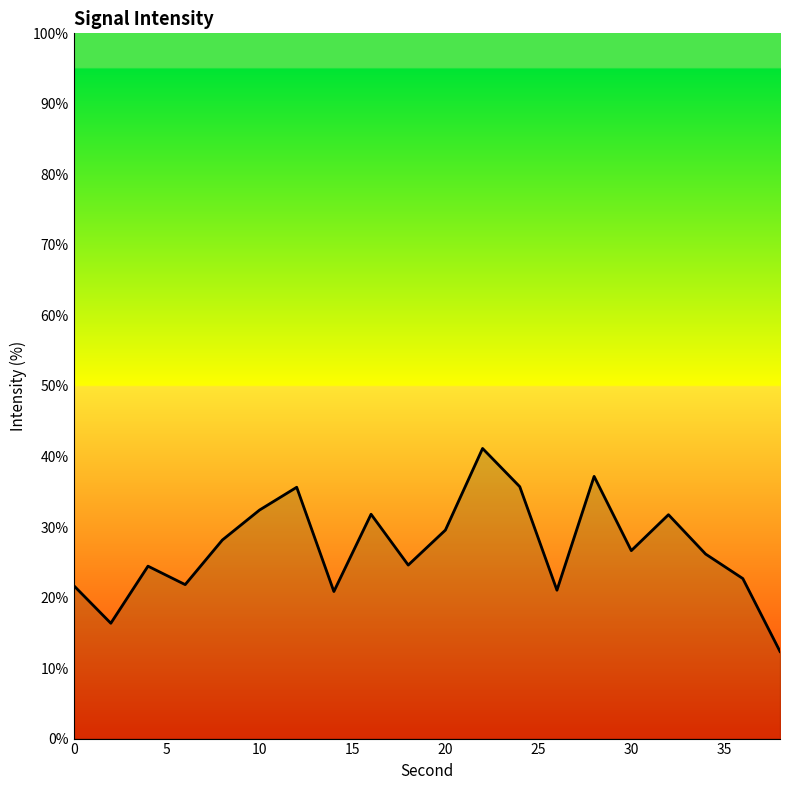

What is the greatest value displayed?

41.1